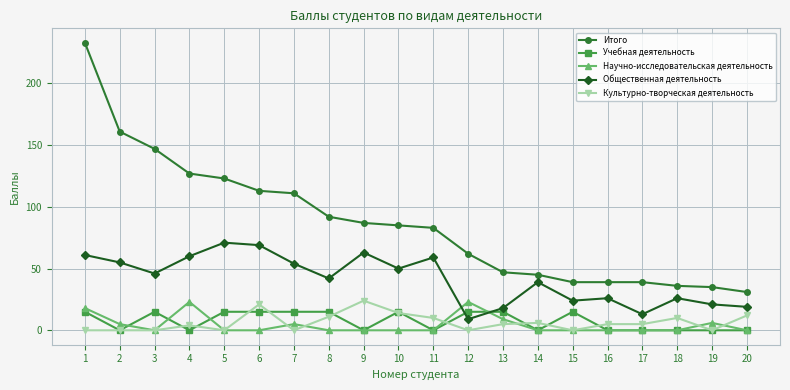

What is the average value of the Итого series?

87